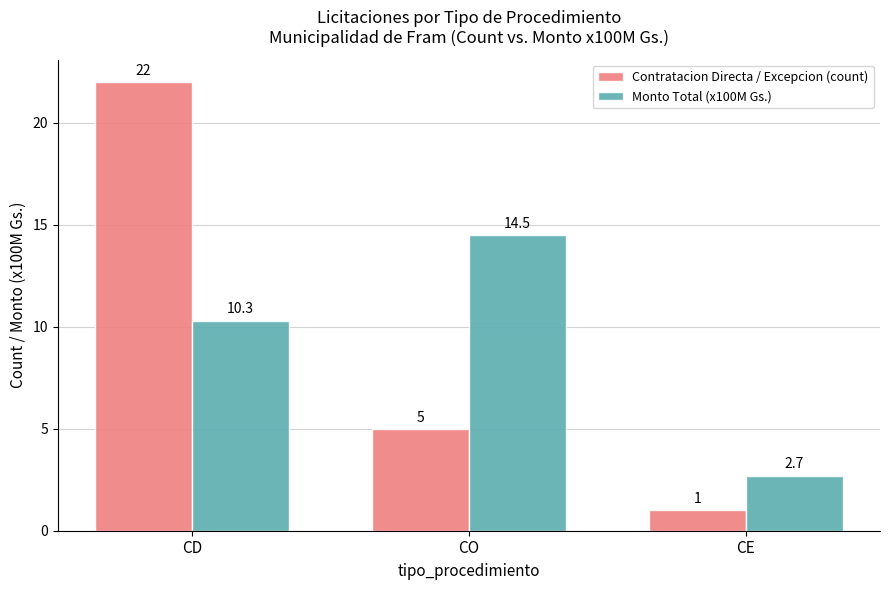

Reading left to right, list all the values displayed in this chart.

Contratacion Directa / Excepcion (count): 22.0	5.0	1.0
Monto Total (x100M Gs.): 10.3	14.5	2.7